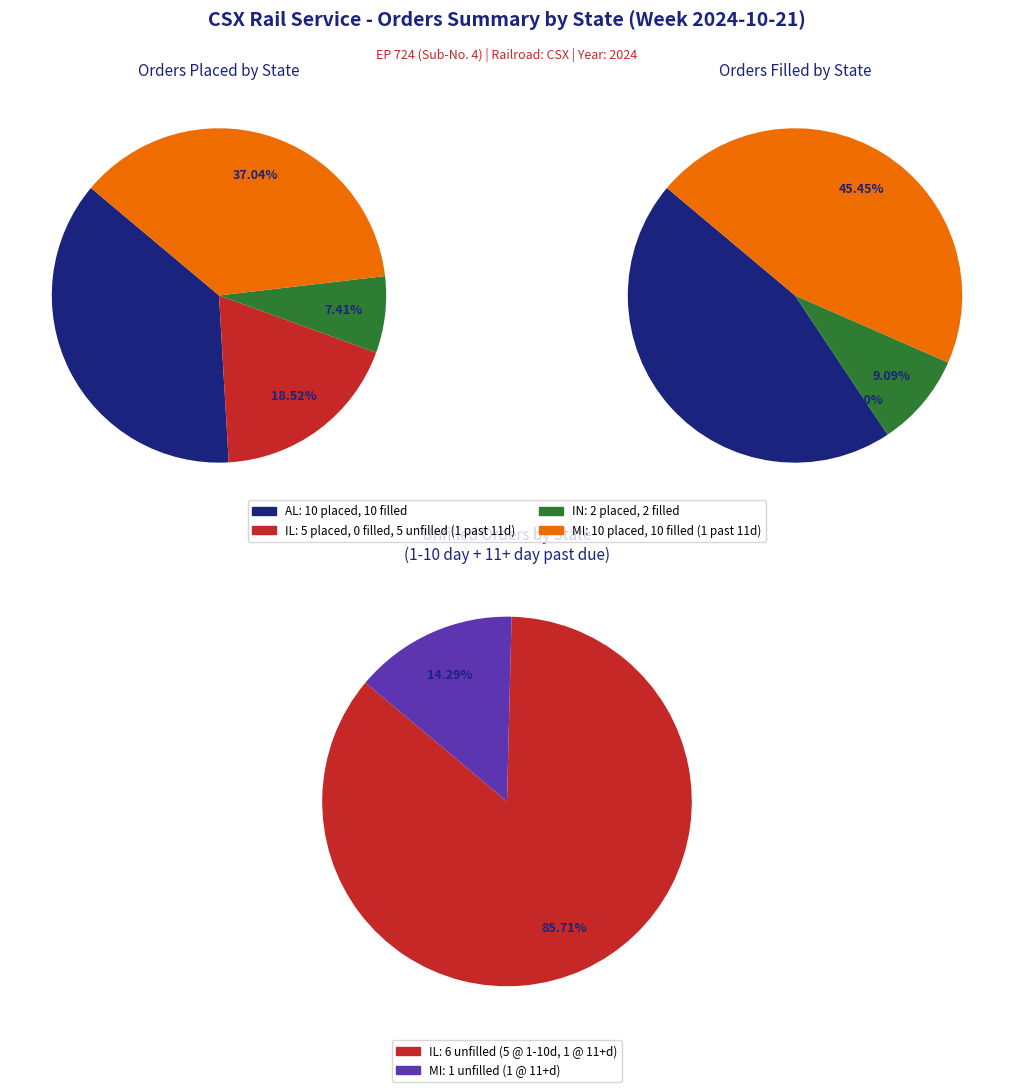

Count the number of slices in the pie.

4